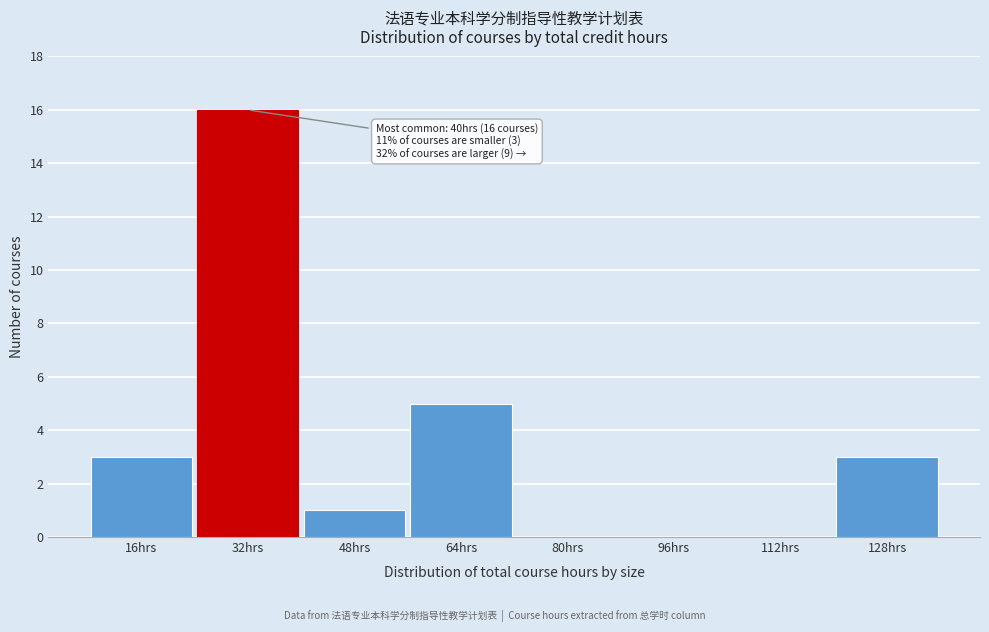

Reading left to right, list all the values displayed in this chart.

16hrs=3	32hrs=16	48hrs=1	64hrs=5	80hrs=0	96hrs=0	112hrs=0	128hrs=3